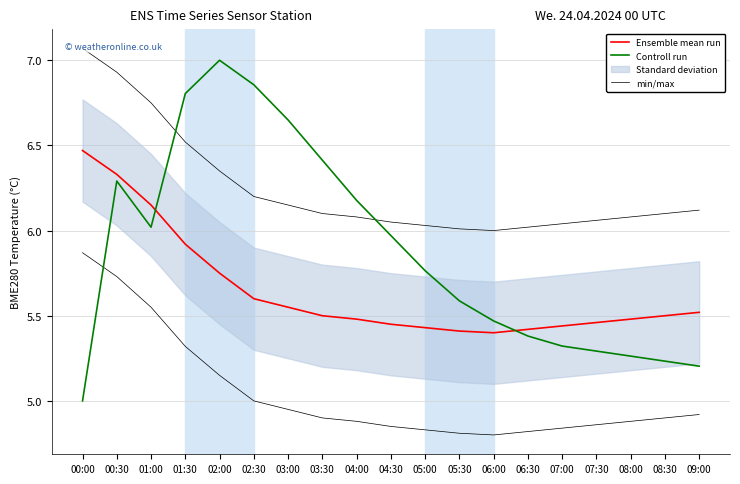

Which series ends up on top after the final intersection of Controll run and Ensemble mean run?

Ensemble mean run